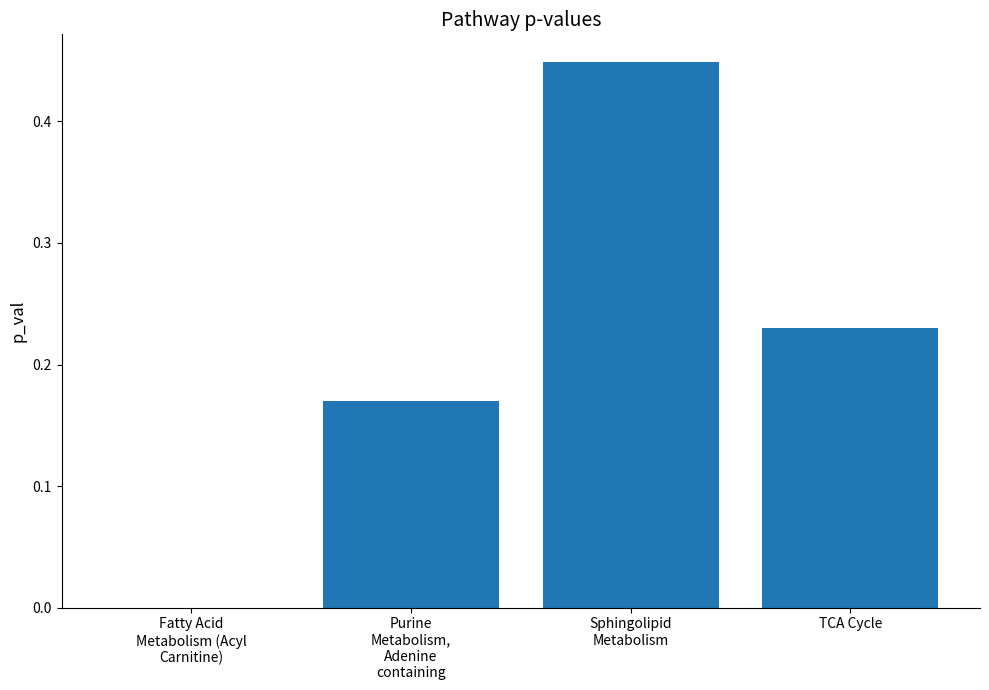

Which has a higher value, Purine
Metabolism,
Adenine
containing or Fatty Acid
Metabolism (Acyl
Carnitine)?

Purine
Metabolism,
Adenine
containing